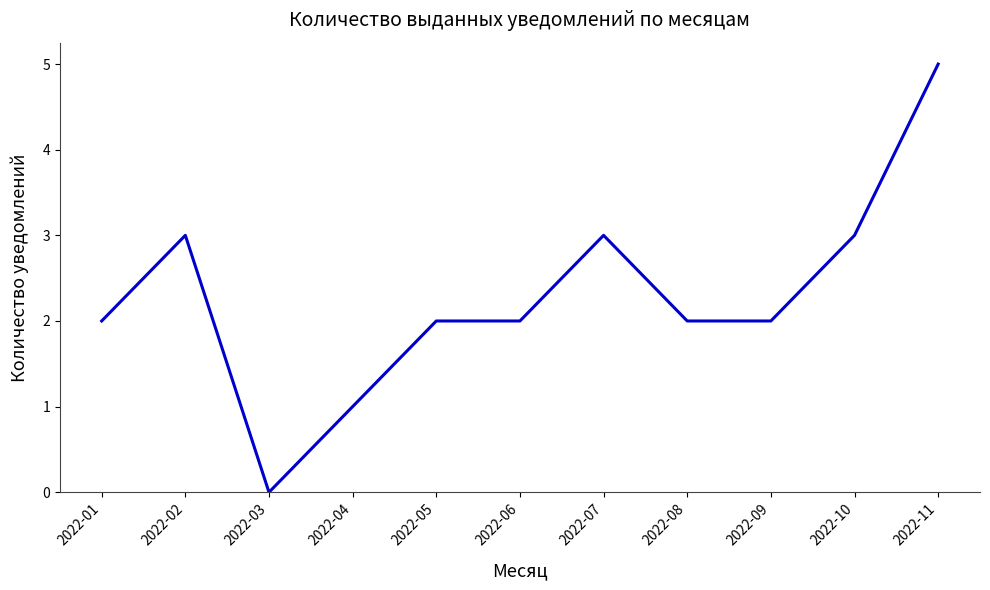

What is the greatest value displayed?

5